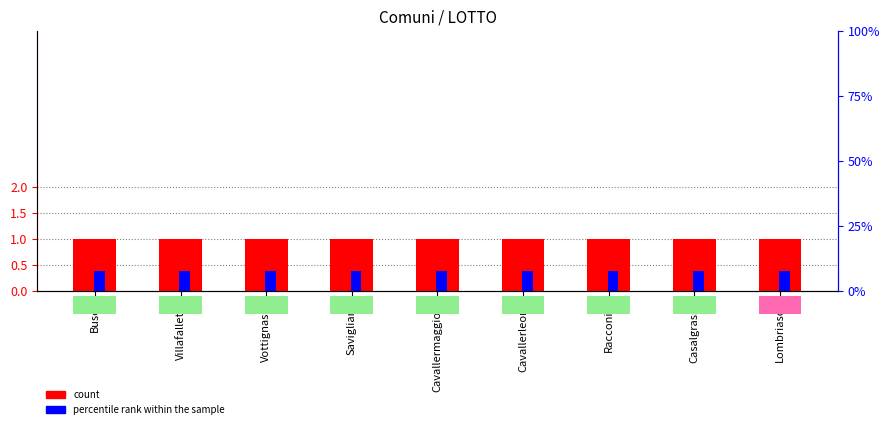

What position from the right is Villafalletto?

8